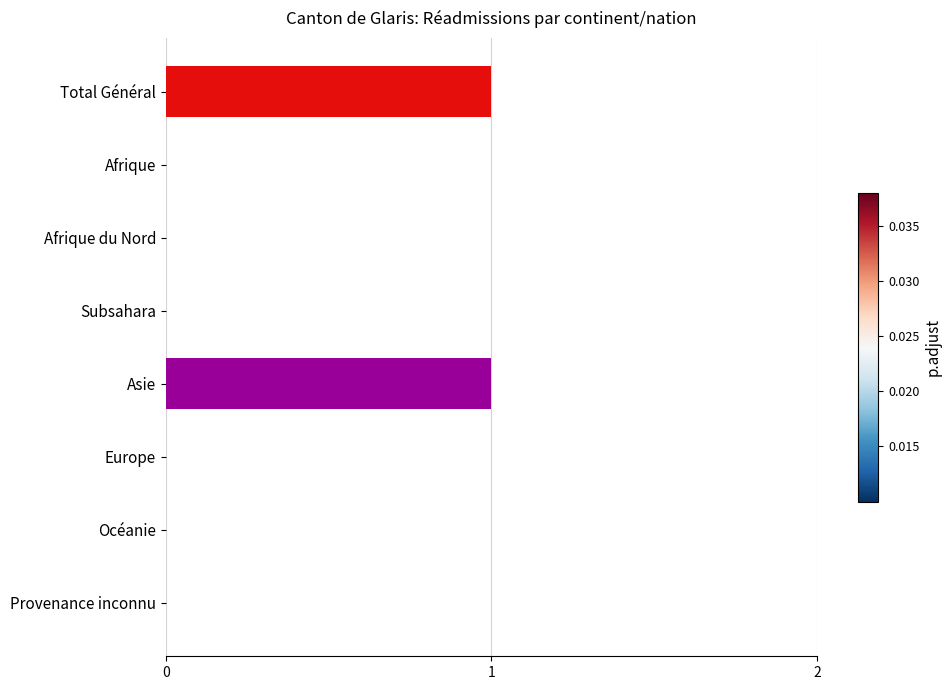

Reading top to bottom, list all the values displayed in this chart.

Total Général=1	Afrique=0	Afrique du Nord=0	Subsahara=0	Asie=1	Europe=0	Océanie=0	Provenance inconnu=0